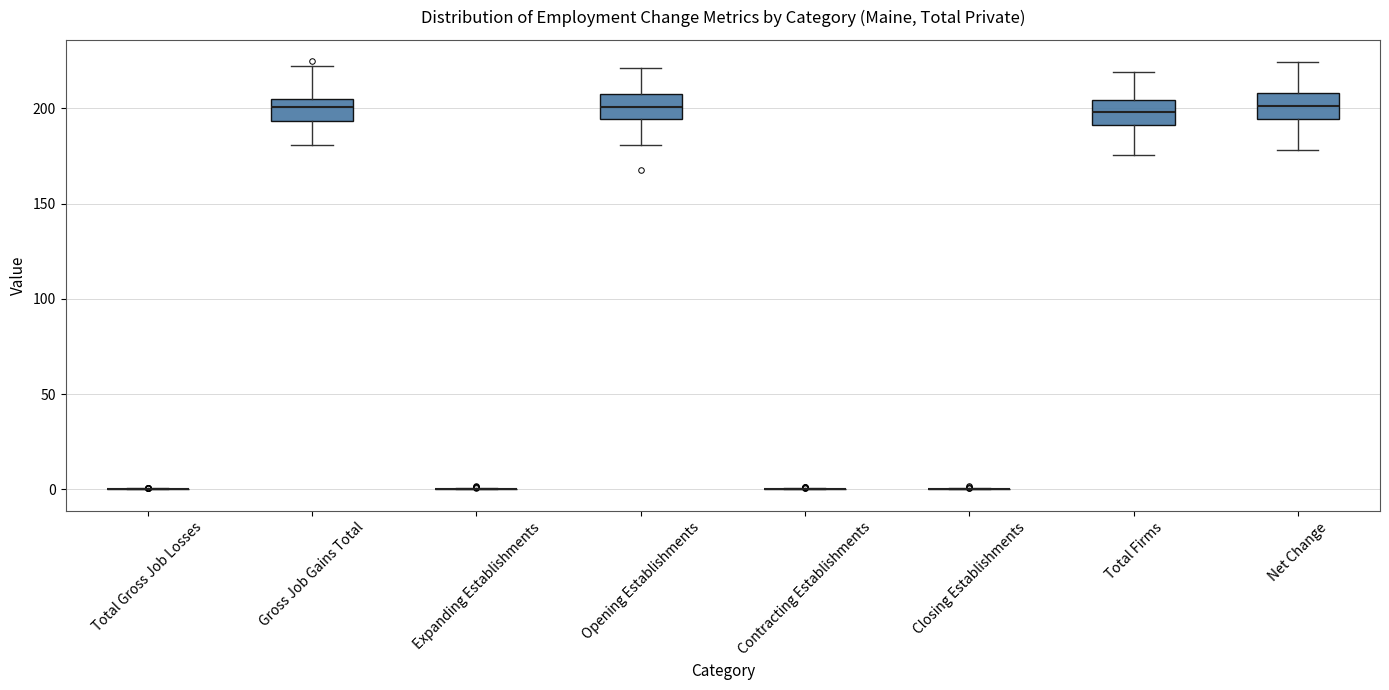

Where does the median line of the box for Opening Establishments sit on the y-axis? The values are not printed on the chart, so give them approximately, as read against the axis.

200